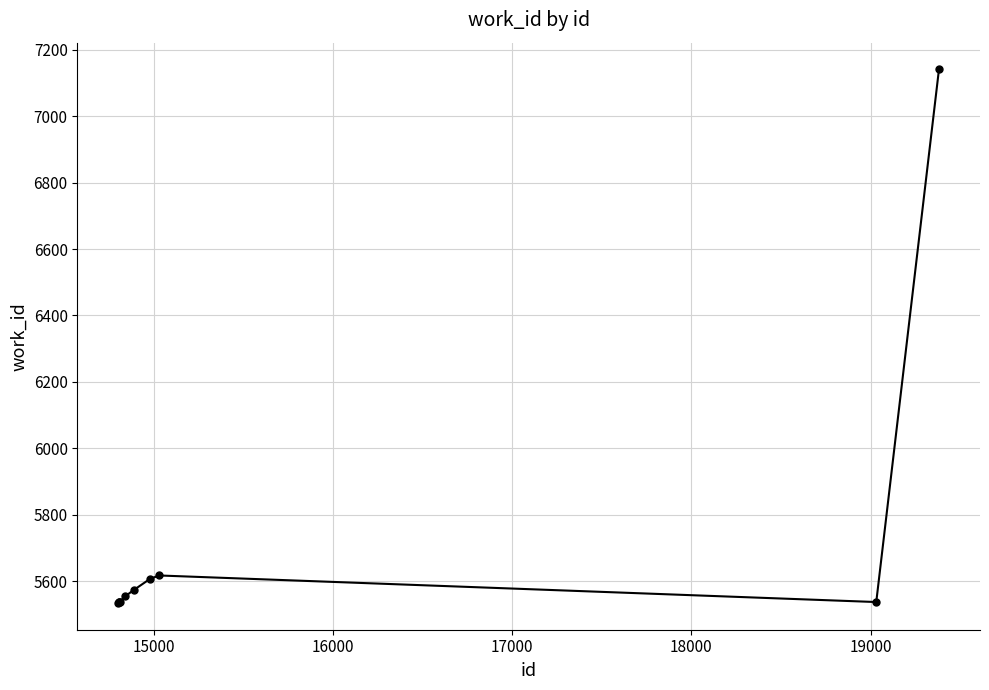

What is the greatest value displayed?

7141